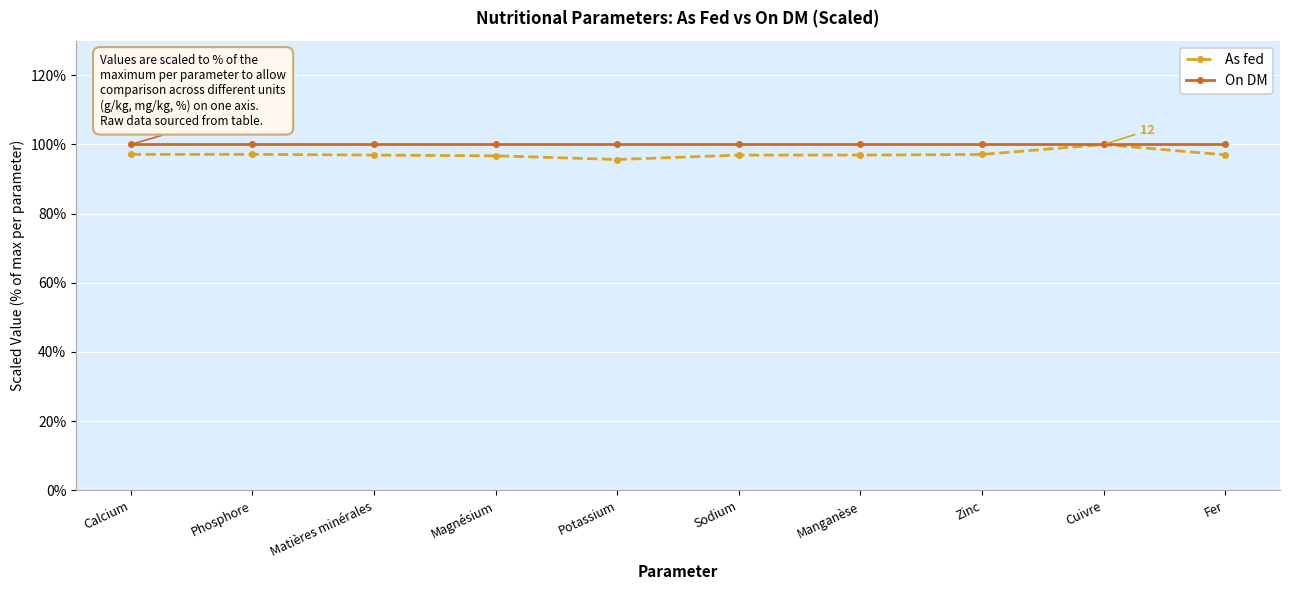

Is this an area chart (filled region under the line)?

No